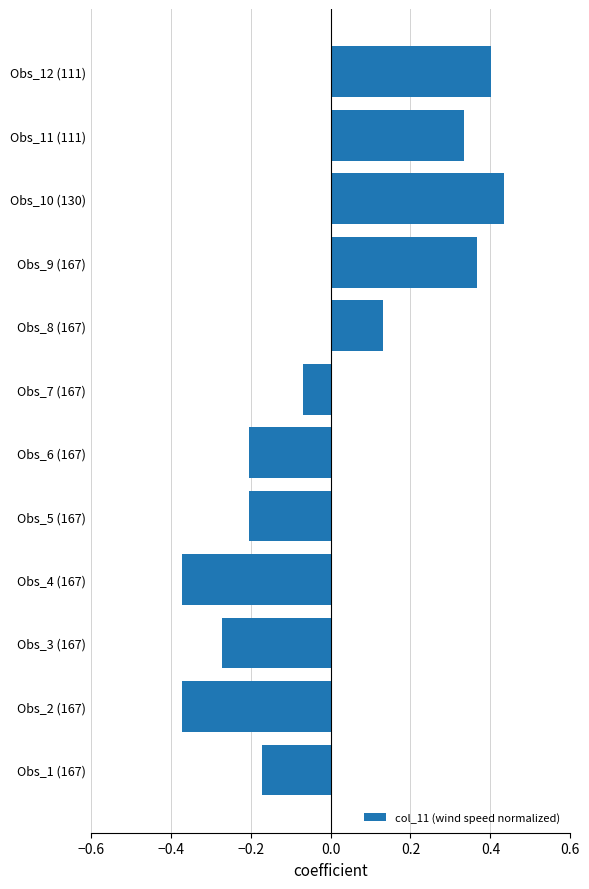

What is the difference between the second highest and minimum values?

0.8